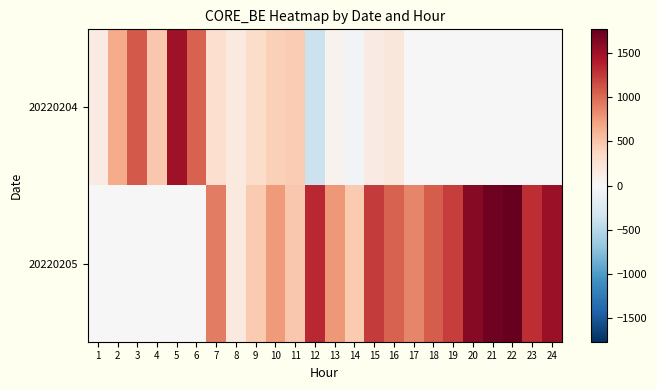

Rank the series by their maximum value, from highest to lowest.

20220205, 20220204